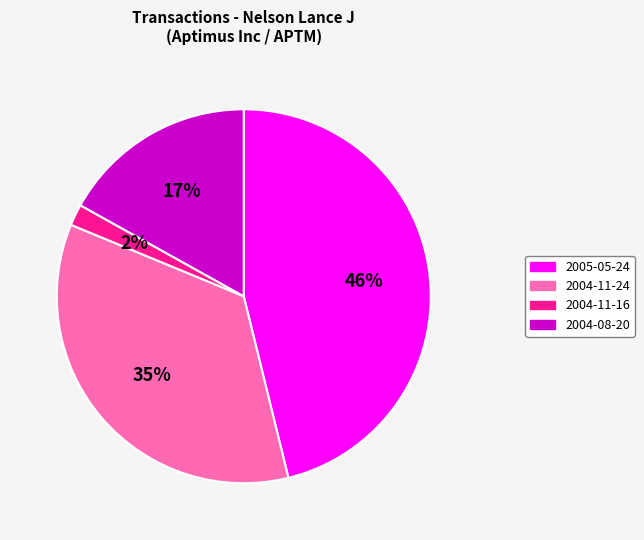

How many segments does this pie chart have?

4